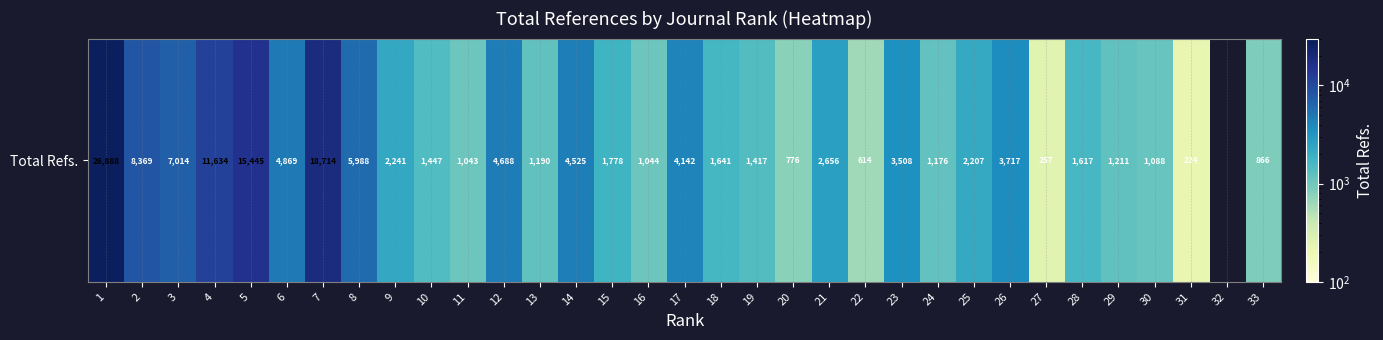

What is the difference between the values at 27 and 21?

2399.0